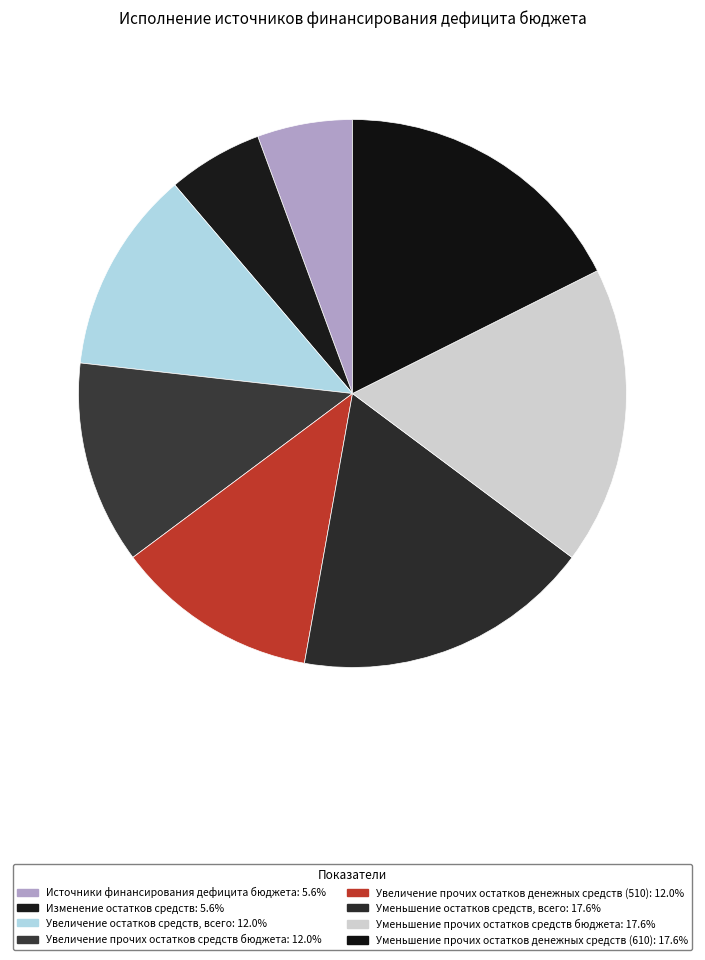

Is Увеличение прочих остатков средств бюджета the majority of the pie?

No